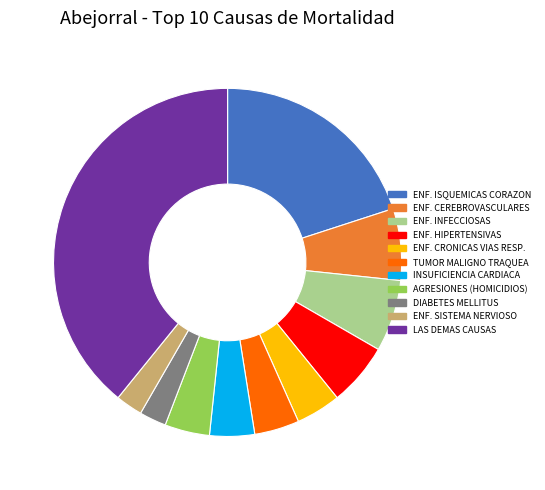

The INSUFICIENCIA CARDIACA slice represents 14% of the pie. True or false?

False